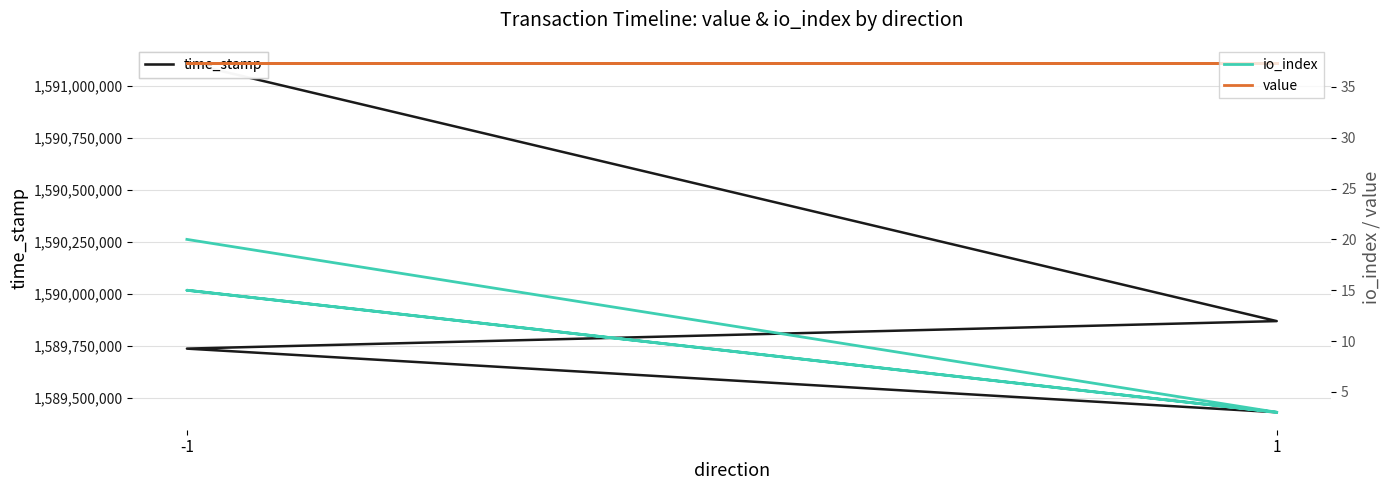

Count the number of categories in the chart.

4